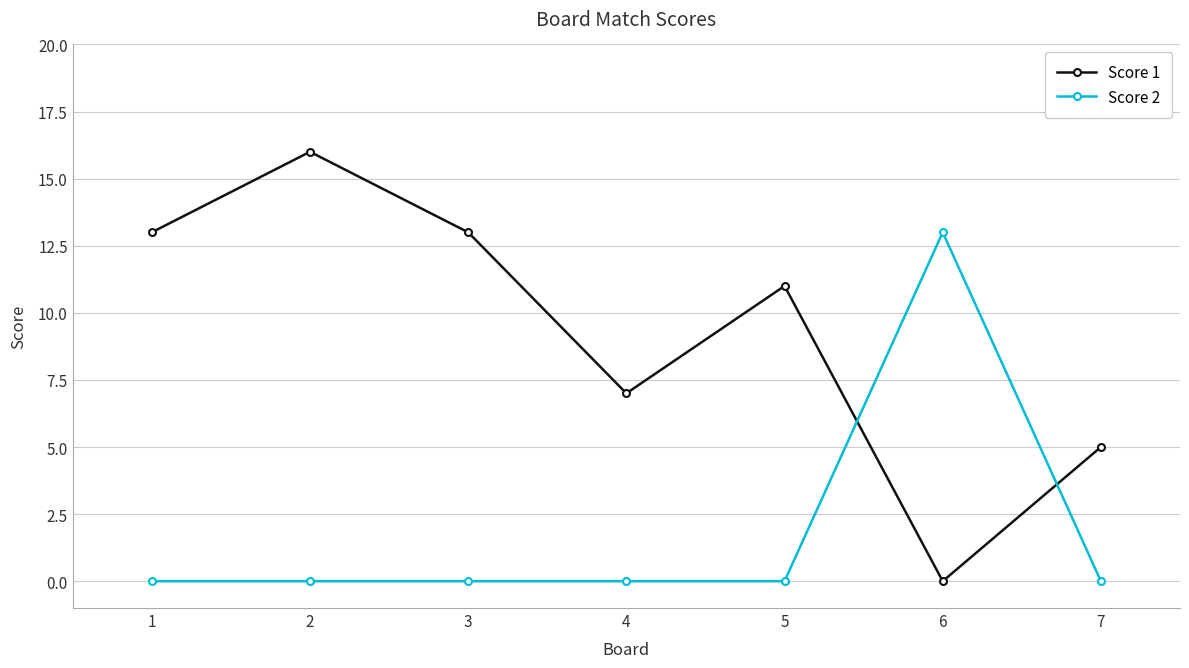

What is the approximate value of Score 1 at 2, to the nearest 5?

15